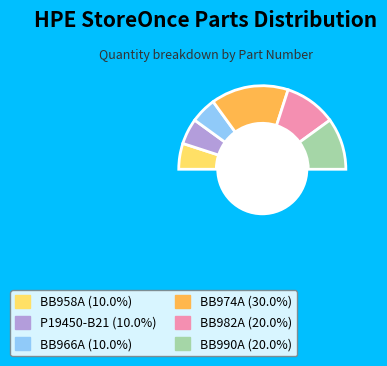

To the nearest percent, what is the difference between the P19450-B21 and BB974A slice percentages?

20%